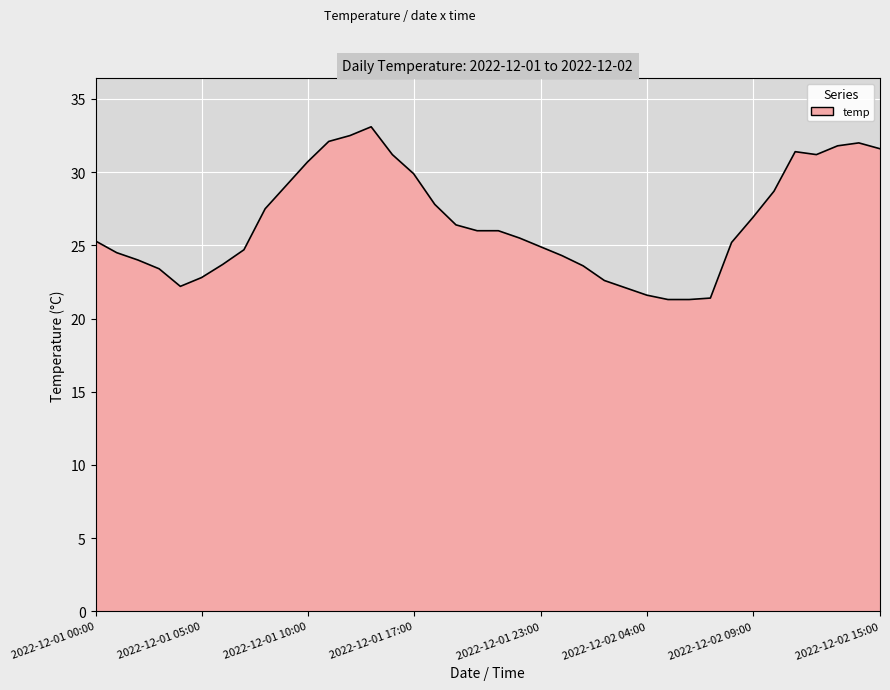

What is the difference between the maximum and minimum values?

11.8